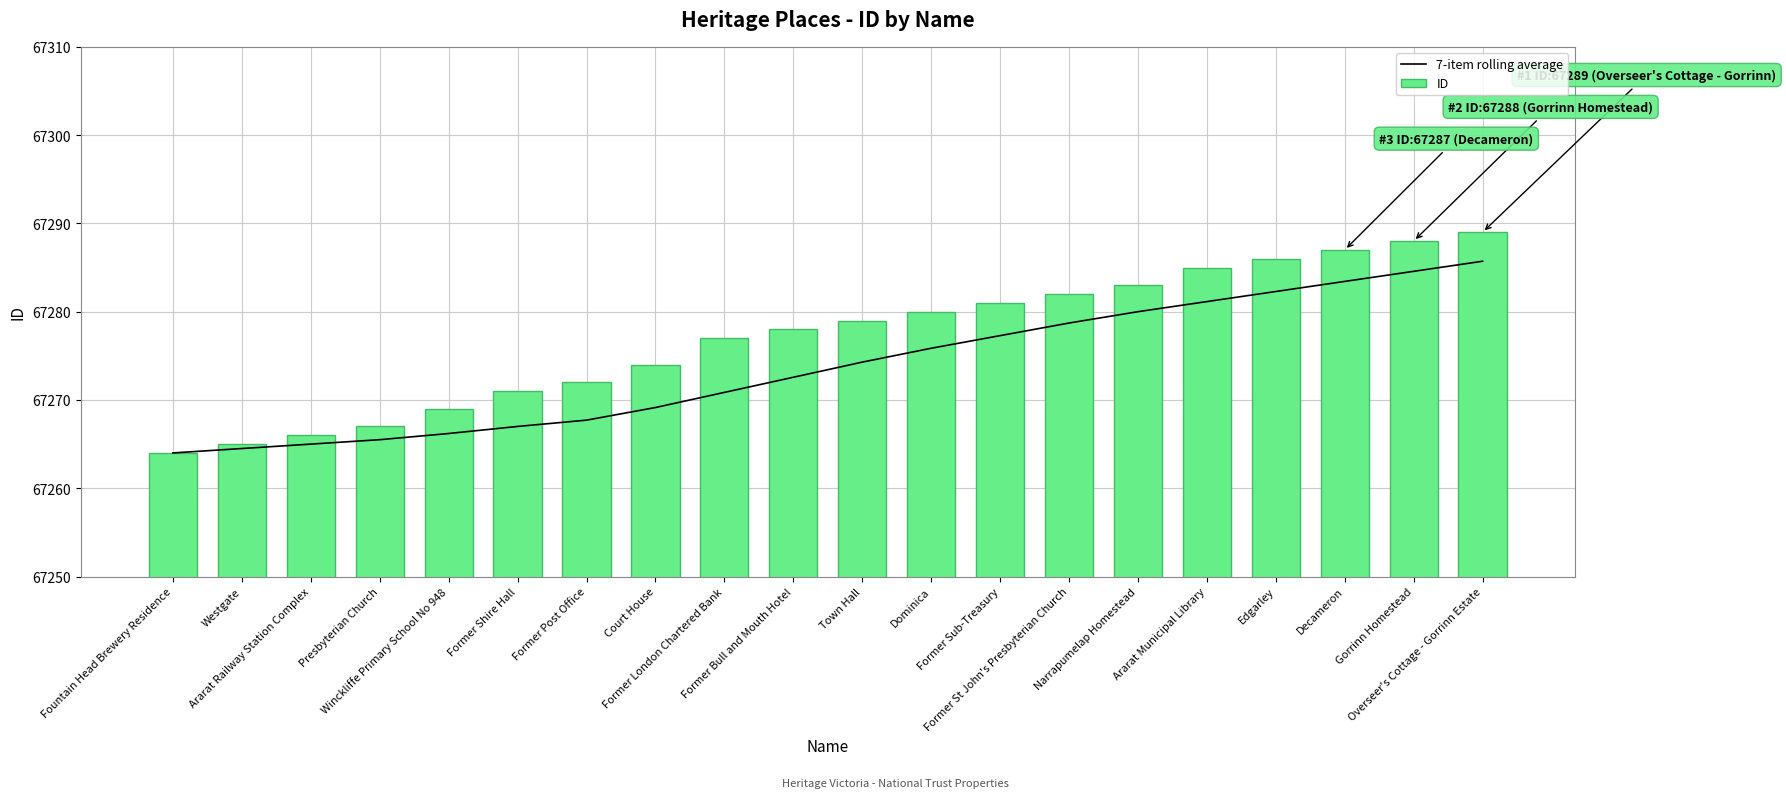

Is it true that ID equals 106209.4 at Former Post Office?

False